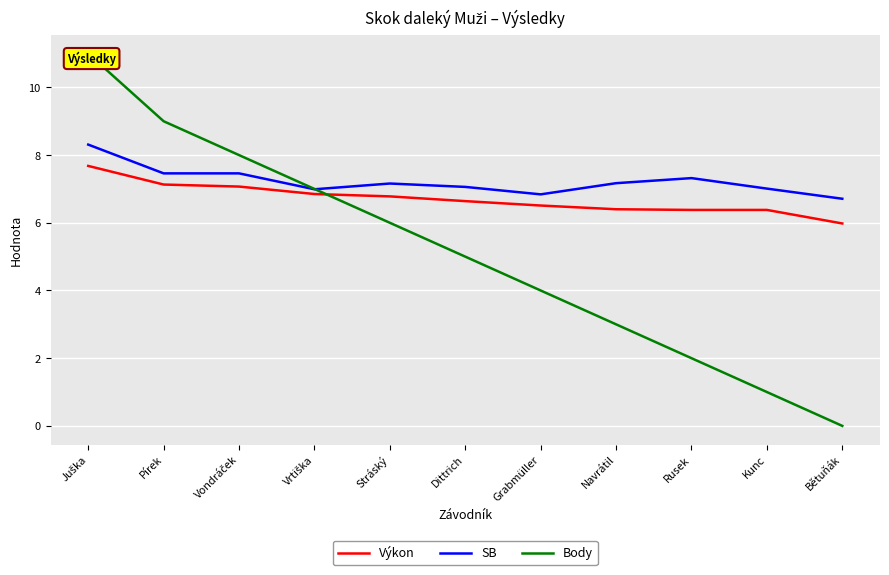

Is it true that Výkon equals 6.6 at Dittrich?

True